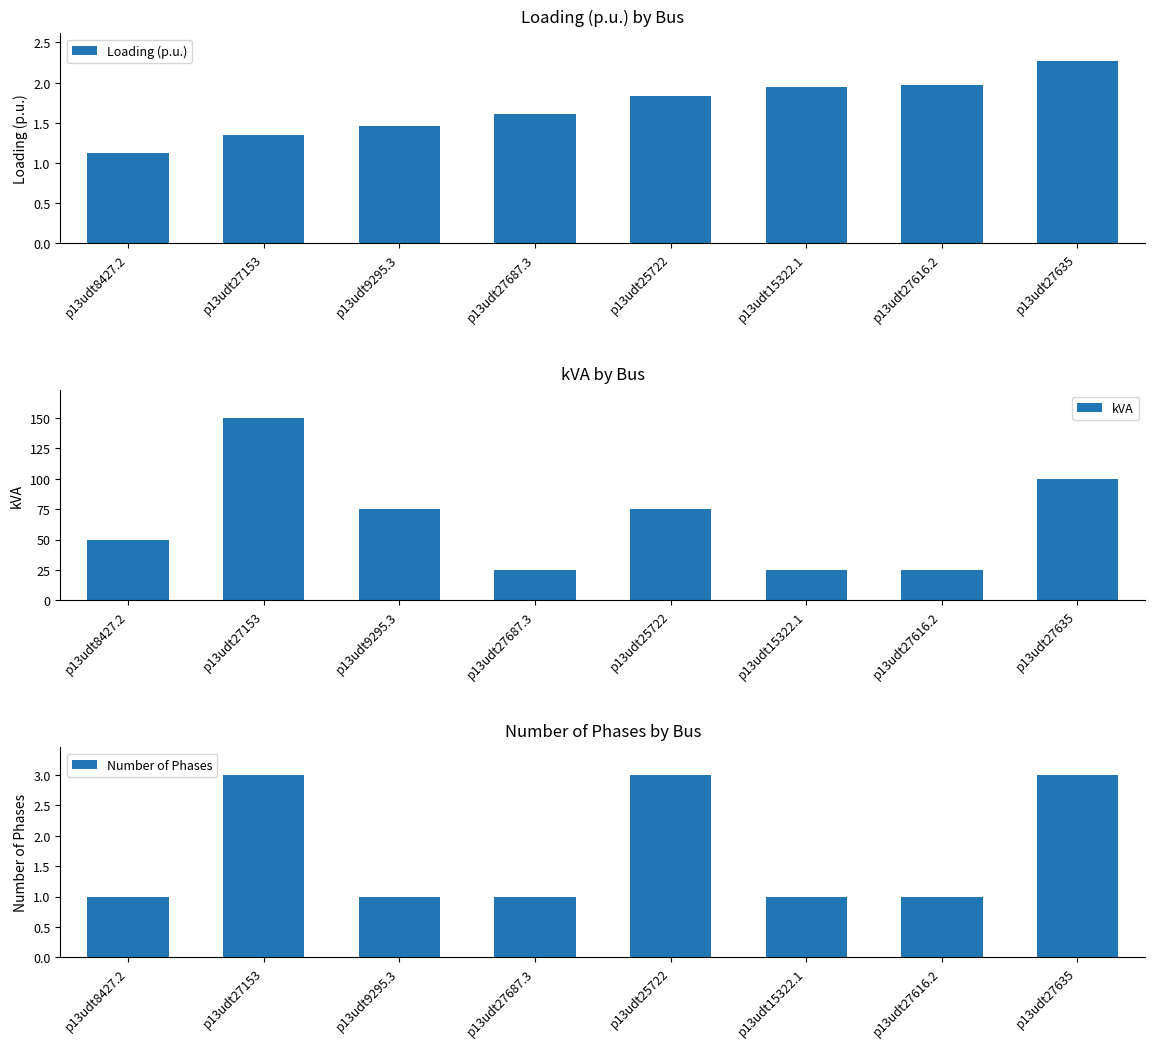

Count the number of data series in this chart.

3